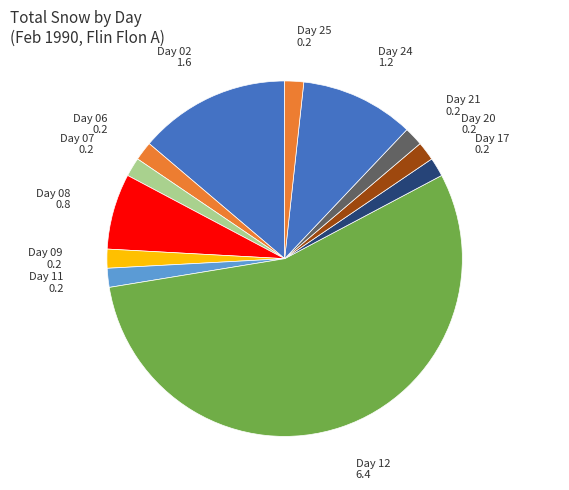

Do Day 07 and Day 17 together represent more than half of the pie?

No